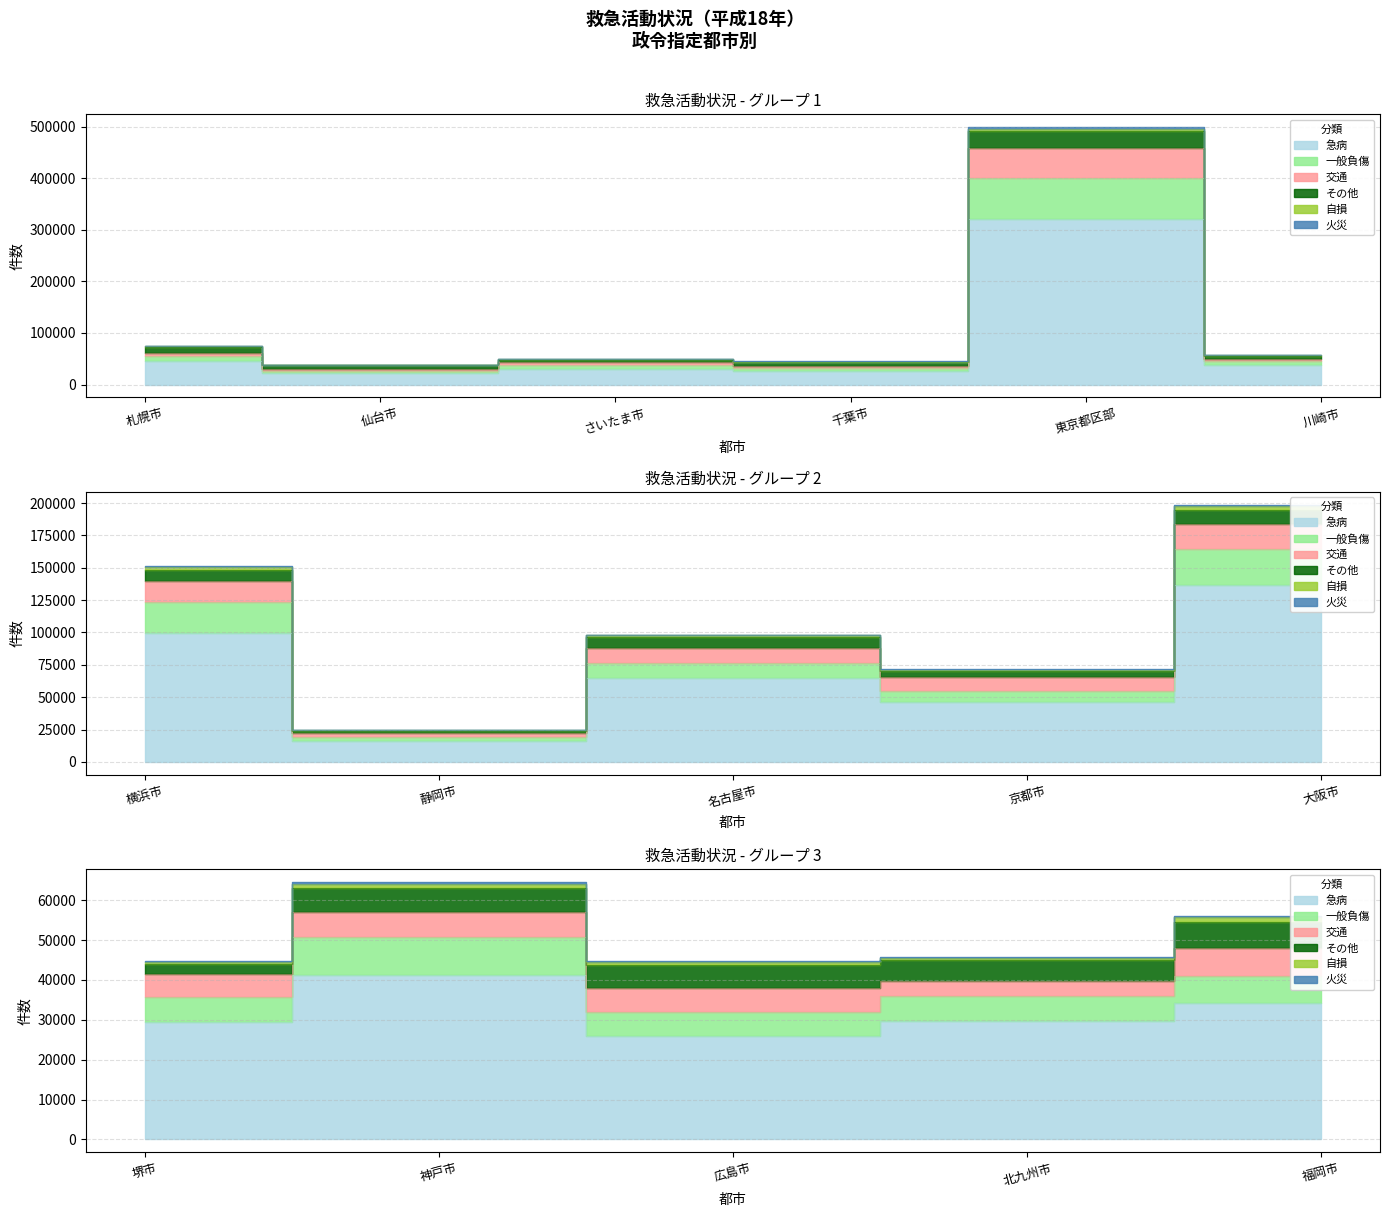

Reading right to left, transcribe all the data shown in this chart.

交通: 6954	3901	6156	6271	5680	19620	10585	11157	3316	15924	5676	57643	4849	6537	4182	5764
一般負傷: 6888	6166	5923	9613	6167	27678	9076	11610	3136	23908	7712	78534	5689	6356	4579	10246
急病: 34166	29737	25922	41149	29553	136537	46021	64946	15898	99891	36999	321741	25462	30893	21814	44995
その他: 6596	5101	5870	6024	2595	10995	4451	8659	1736	8706	5888	33747	7964	4243	6380	10976
火災: 258	311	258	373	303	1320	388	655	50	726	272	2990	203	428	254	536
自損: 1272	609	665	1144	556	2627	992	1325	333	1871	796	4383	557	766	820	1842